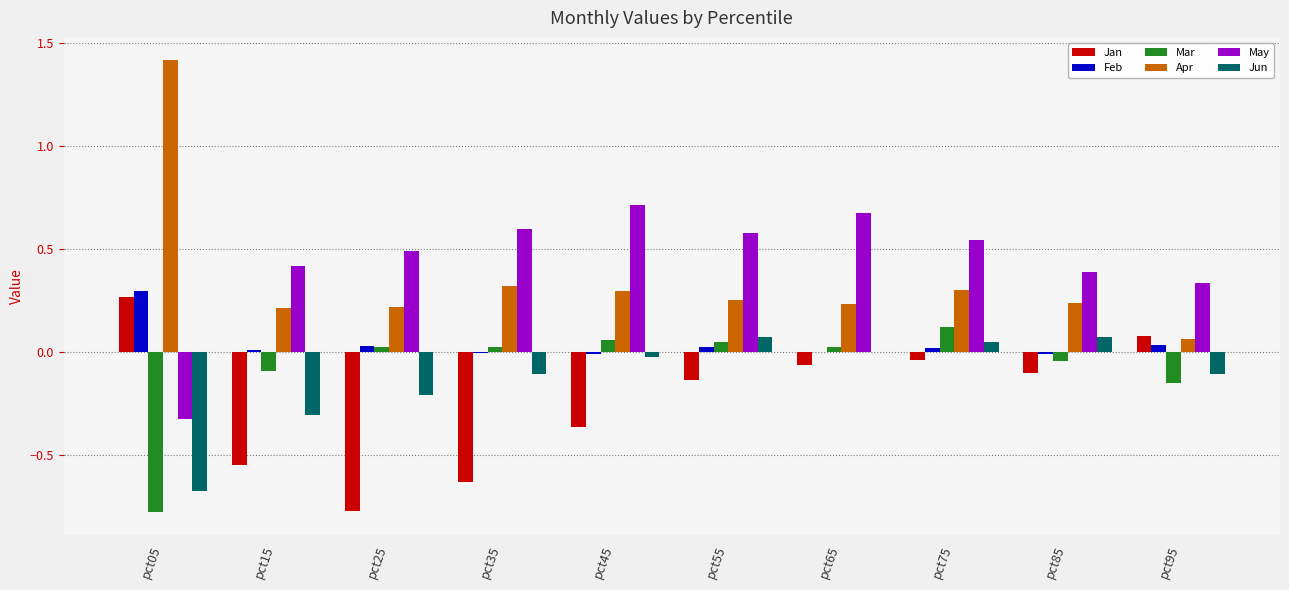

Between pct35 and pct65, which series saw the biggest shift?

Jan